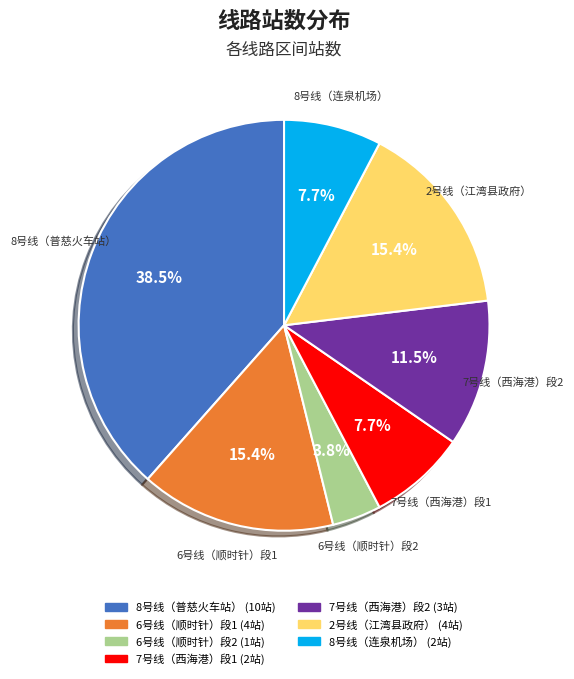

Does any single category account for the majority?

No